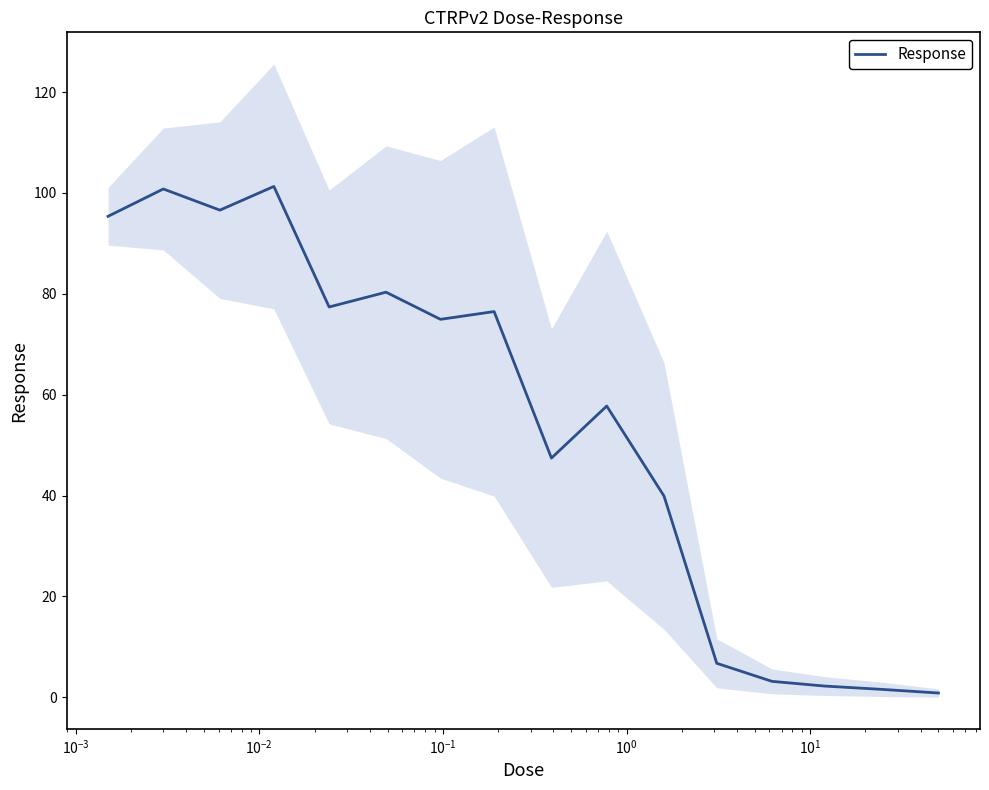

What is the maximum value for Response?

101.3